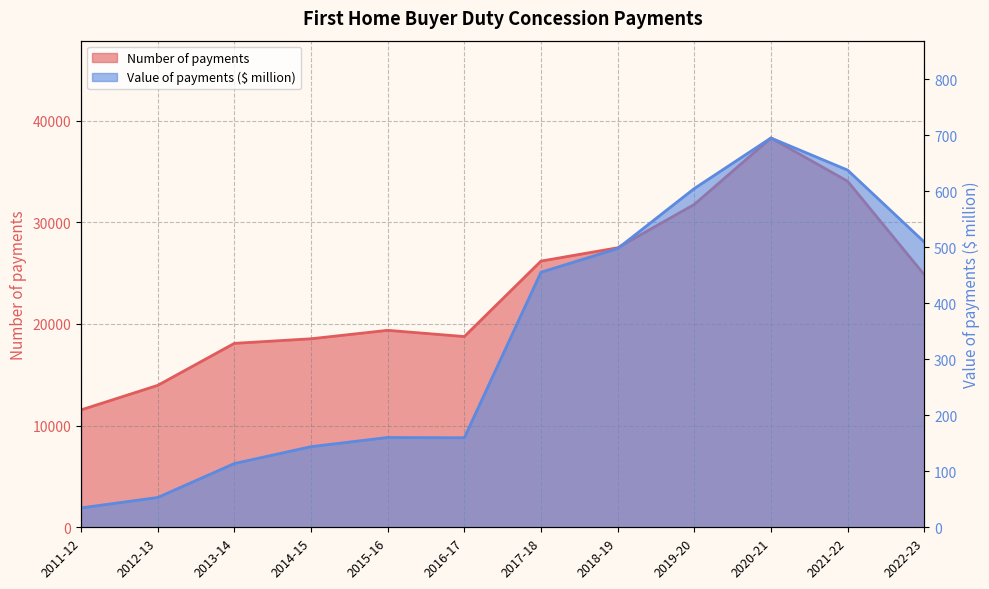

What is the maximum value for Number of payments?

38285.0